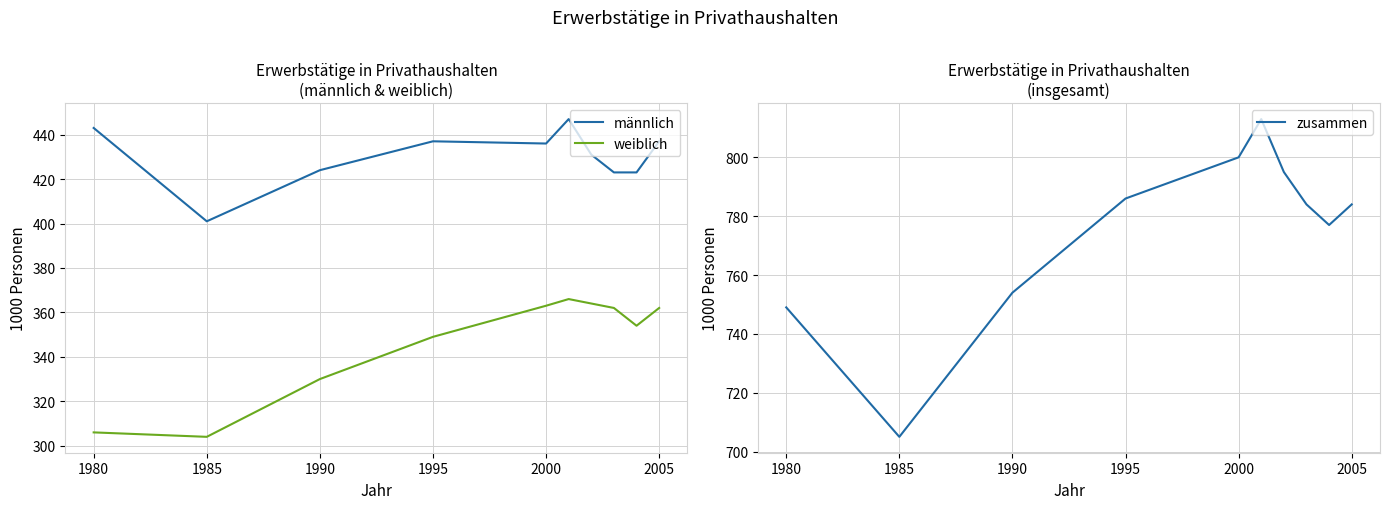

How many series are shown in this chart?

3